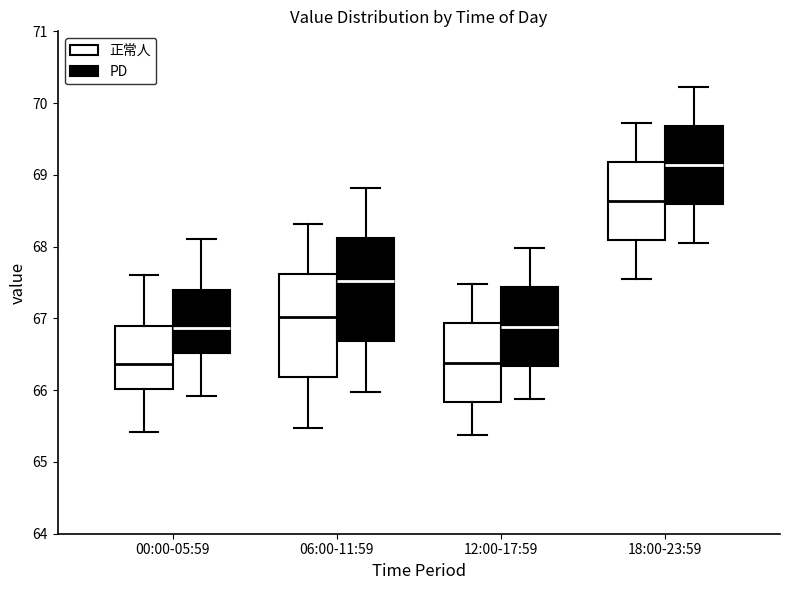

Reading left to right, transcribe this box plot: for each box, give where its median line is, the range the box spans, and where its two whiskers end, as read against the y-axis. The values are not printed on the chart, so give them approximately, as read against the axis.

00:00-05:59 (正常人): median 66.4, box 66.0 to 66.9, whiskers 65.4 to 67.6
00:00-05:59 (PD): median 66.9, box 66.5 to 67.4, whiskers 65.9 to 68.1
06:00-11:59 (正常人): median 67.0, box 66.2 to 67.6, whiskers 65.5 to 68.3
06:00-11:59 (PD): median 67.5, box 66.7 to 68.1, whiskers 66.0 to 68.8
12:00-17:59 (正常人): median 66.4, box 65.8 to 66.9, whiskers 65.4 to 67.5
12:00-17:59 (PD): median 66.9, box 66.3 to 67.4, whiskers 65.9 to 68.0
18:00-23:59 (正常人): median 68.6, box 68.1 to 69.2, whiskers 67.6 to 69.7
18:00-23:59 (PD): median 69.1, box 68.6 to 69.7, whiskers 68.1 to 70.2